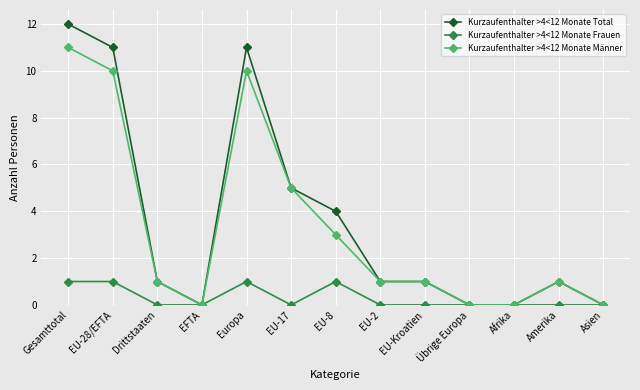

Which label corresponds to the largest value in the chart?

Gesamttotal